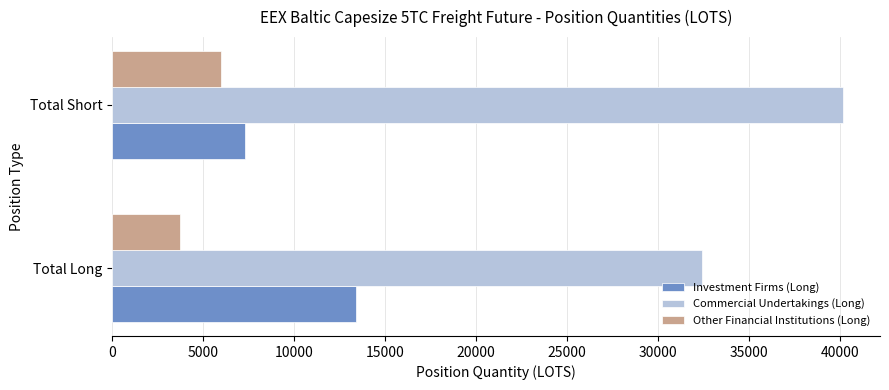

Rank the categories by Other Financial Institutions (Long) value from lowest to highest.

Total Long, Total Short